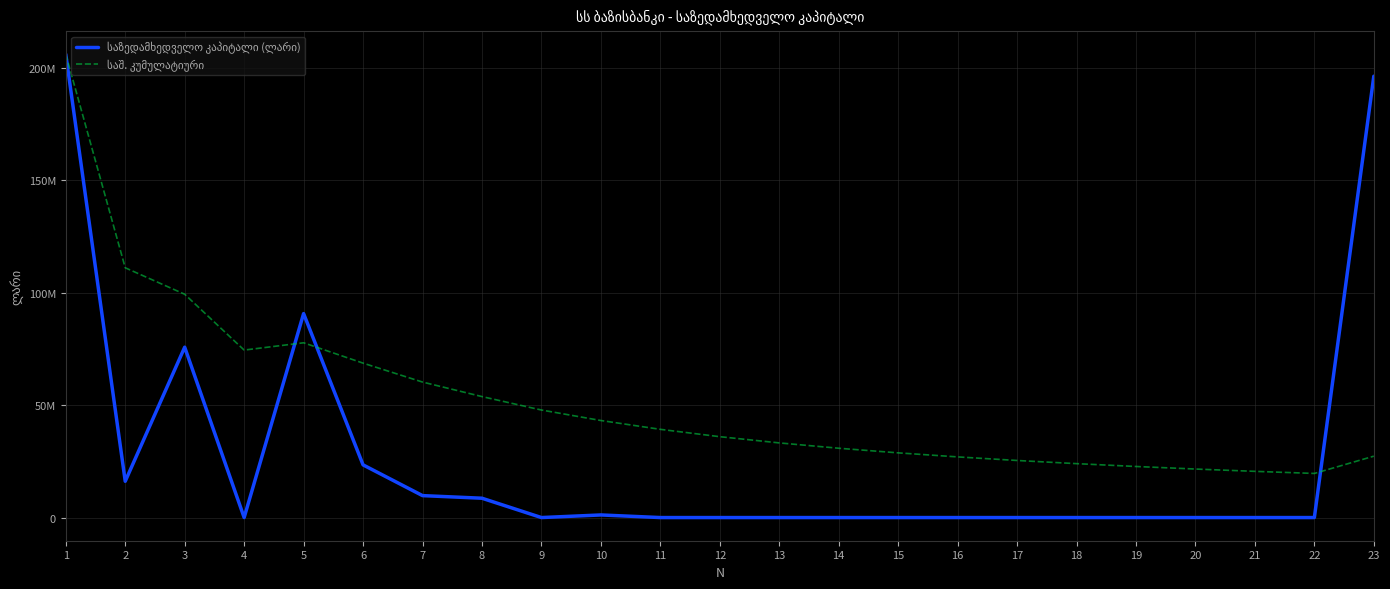

Between which two adjacent categories do საზედამხედველო კაპიტალი (ლარი) and საშ. კუმულატიური first intersect?

4 and 5